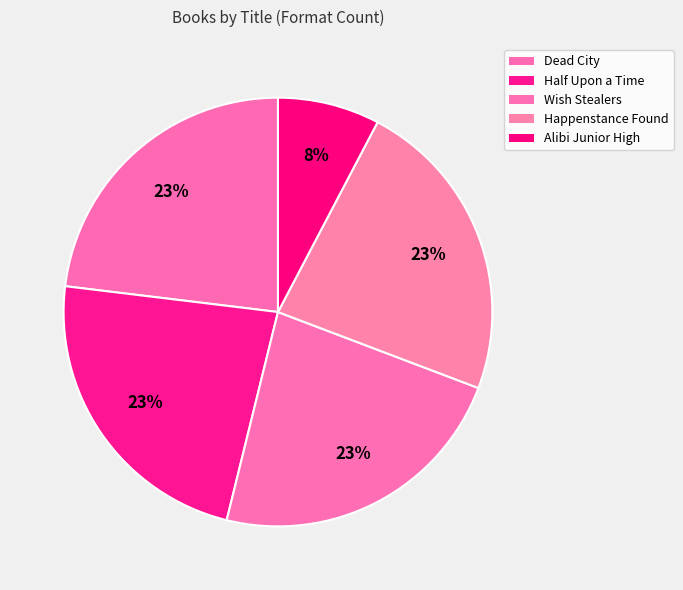

Count the number of slices in the pie.

5